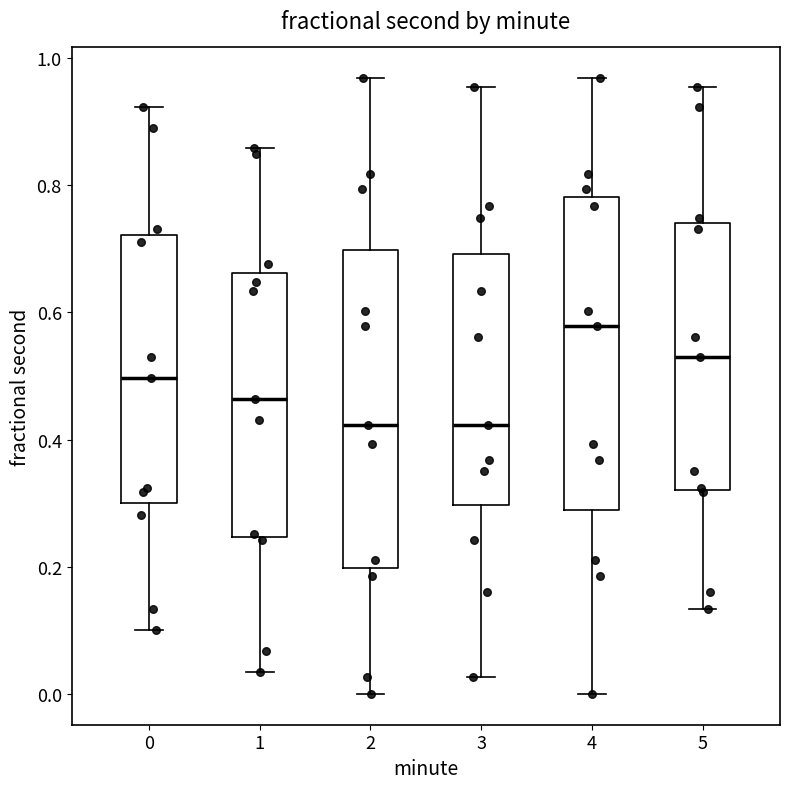

Reading left to right, transcribe this box plot: for each box, give where its median line is, the range the box spans, and where its two whiskers end, as read against the y-axis. The values are not printed on the chart, so give them approximately, as read against the axis.

0: median 0.50, box 0.30 to 0.72, whiskers 0.10 to 0.92
1: median 0.46, box 0.24 to 0.66, whiskers 0.04 to 0.86
2: median 0.42, box 0.20 to 0.70, whiskers 0.00 to 0.96
3: median 0.42, box 0.30 to 0.70, whiskers 0.02 to 0.96
4: median 0.58, box 0.28 to 0.78, whiskers 0.00 to 0.96
5: median 0.52, box 0.32 to 0.74, whiskers 0.14 to 0.96